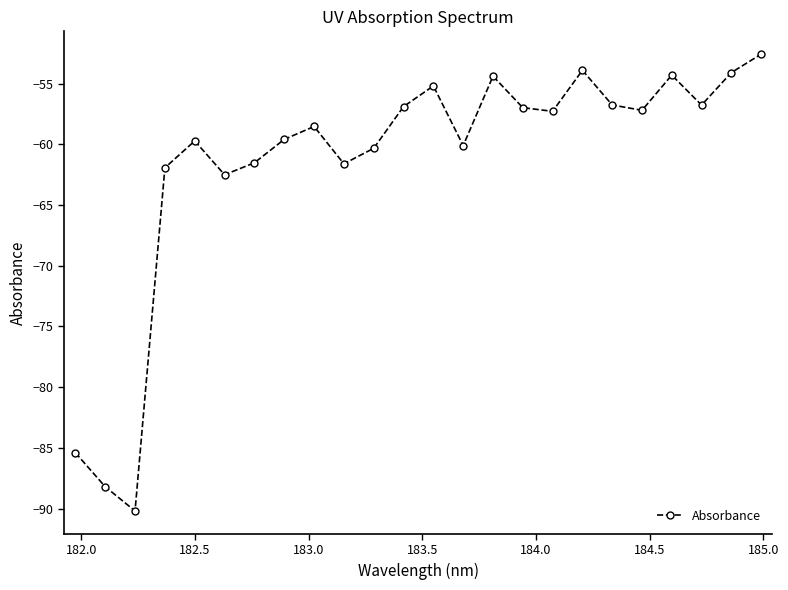

What is the difference between the second highest and minimum values?

36.3